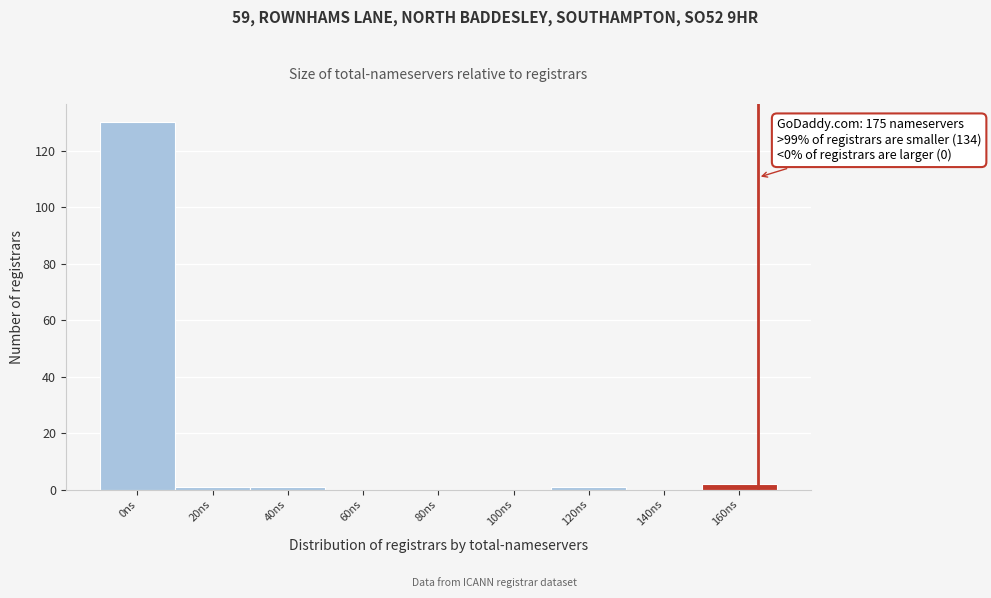

Reading left to right, extract all data points from this chart.

0ns=130	20ns=1	40ns=1	60ns=0	80ns=0	100ns=0	120ns=1	140ns=0	160ns=2